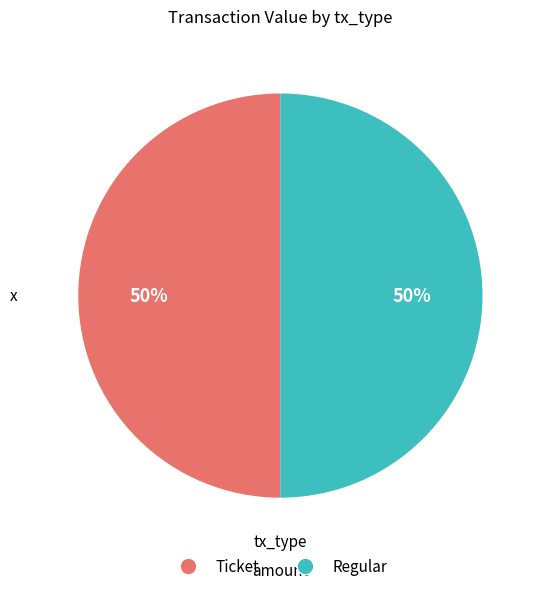

To the nearest percent, what is the combined percentage of Regular and Ticket?

100%